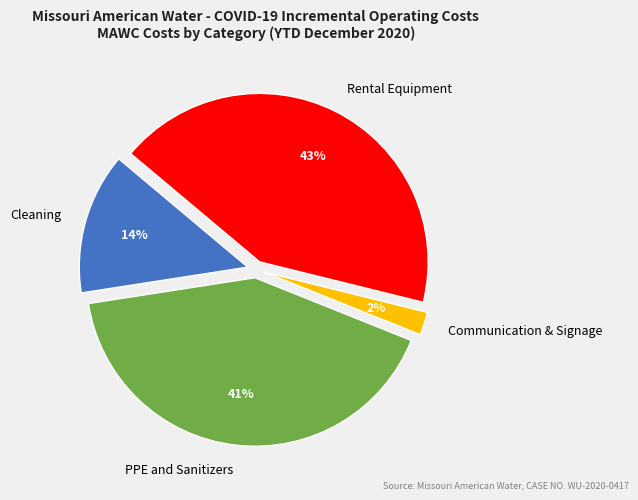

Which has a higher value, PPE and Sanitizers or Communication & Signage?

PPE and Sanitizers